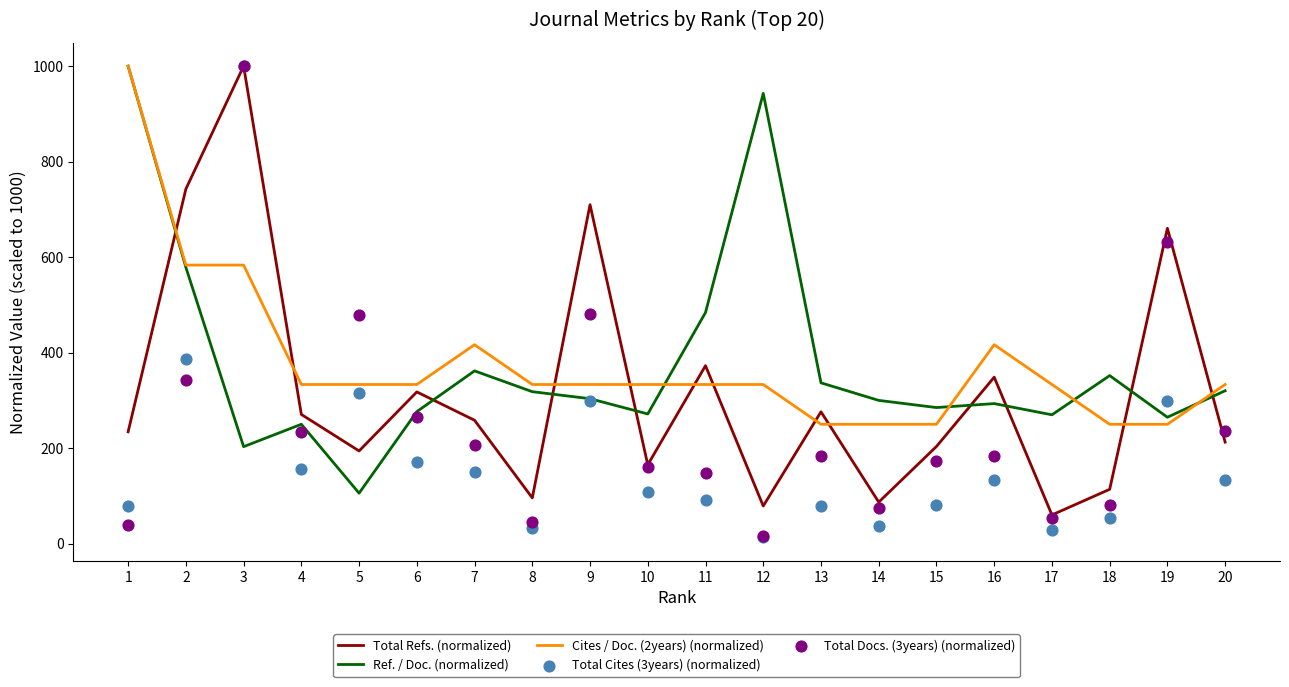

Which series has the widest spread of Y values?

Total Cites (3years) (normalized)